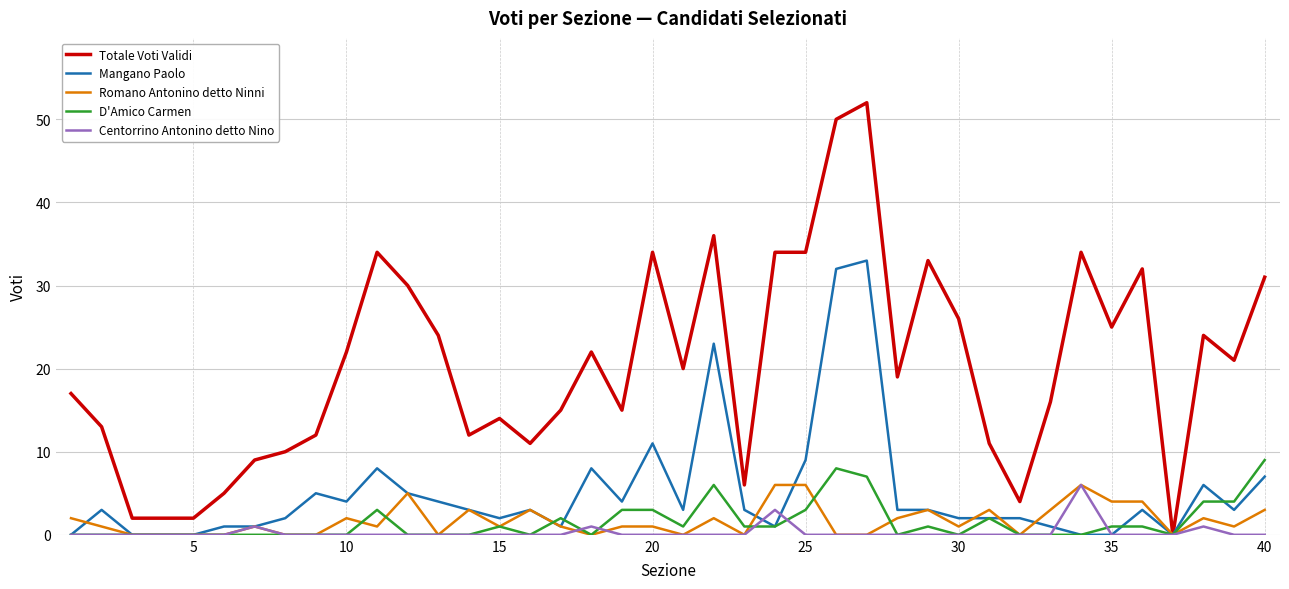

What is the maximum value for Centorrino Antonino detto Nino?

6